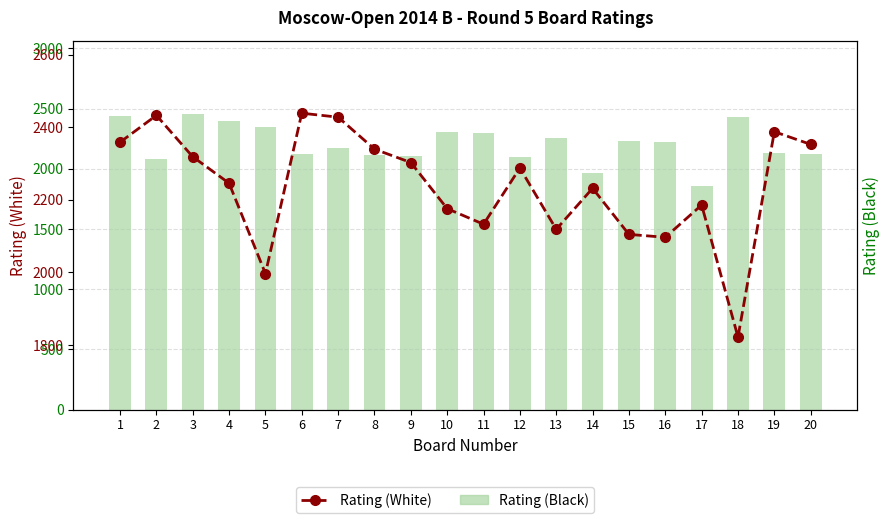

At which category is the sum across all series the highest?

1